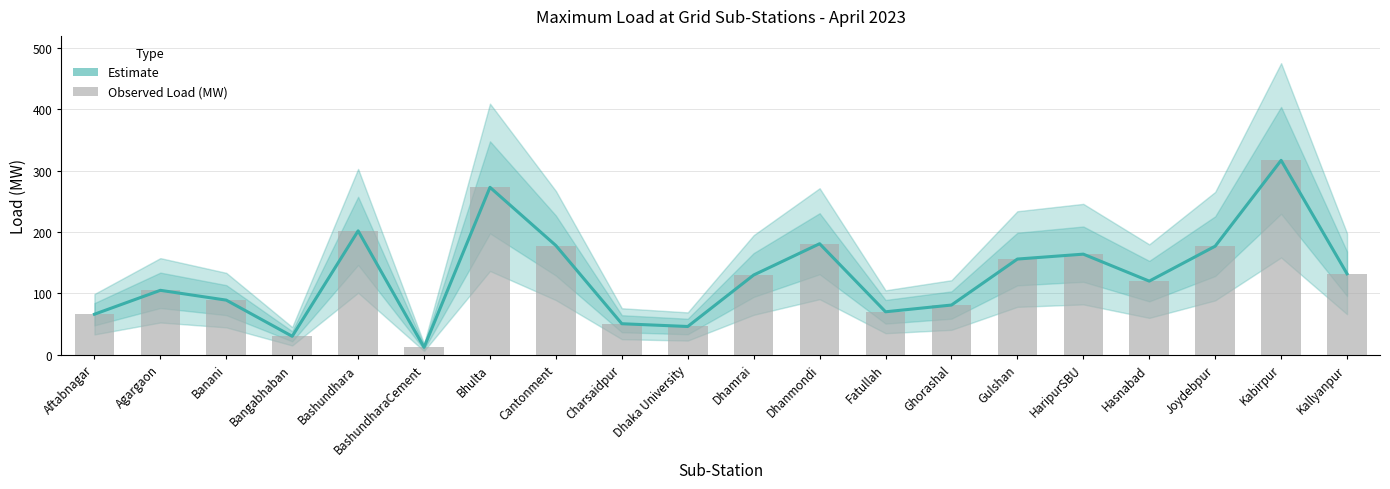

How many categories are shown in the chart?

20